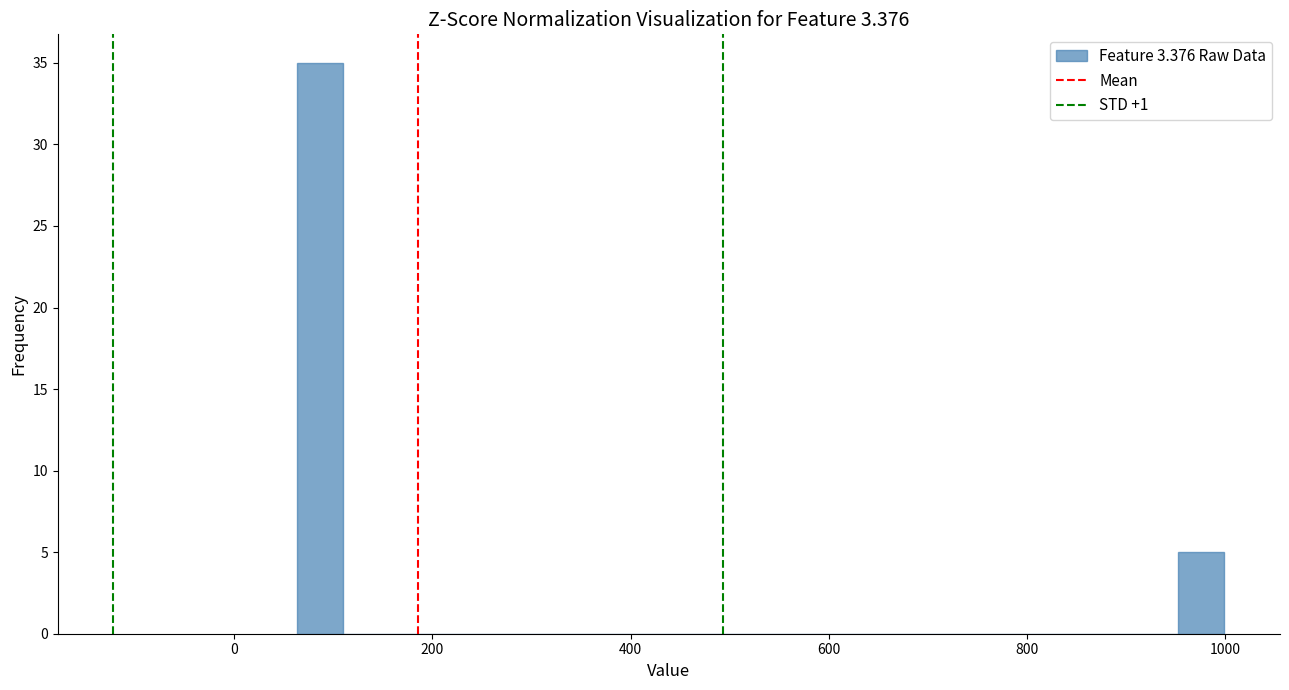

Around what value on the x-axis is the tallest bar? Give the approximate position of its centre, as read against the axis.

80